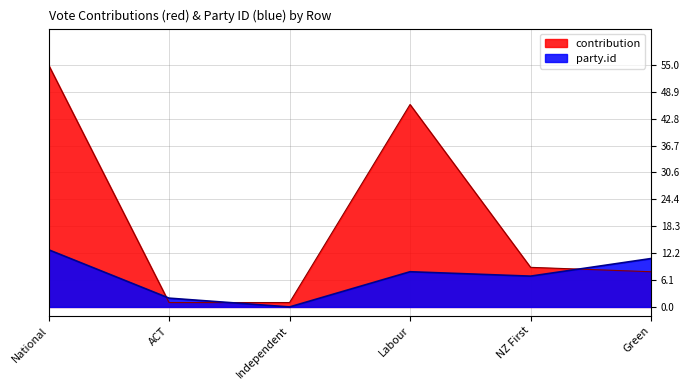

Reading left to right, extract all data points from this chart.

contribution: 55	1	1	46	9	8
party.id: 13	2	0	8	7	11